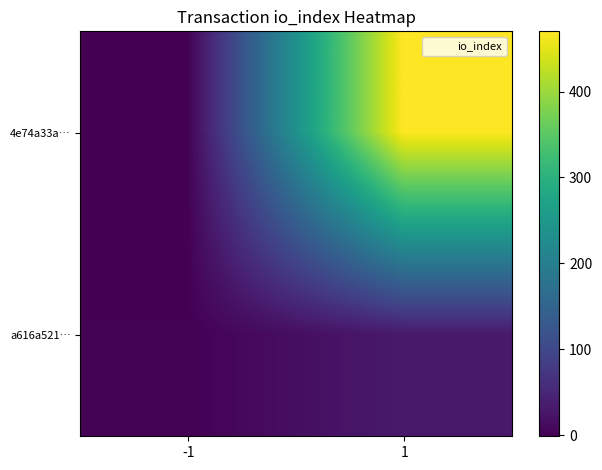

Count the number of data series in this chart.

2